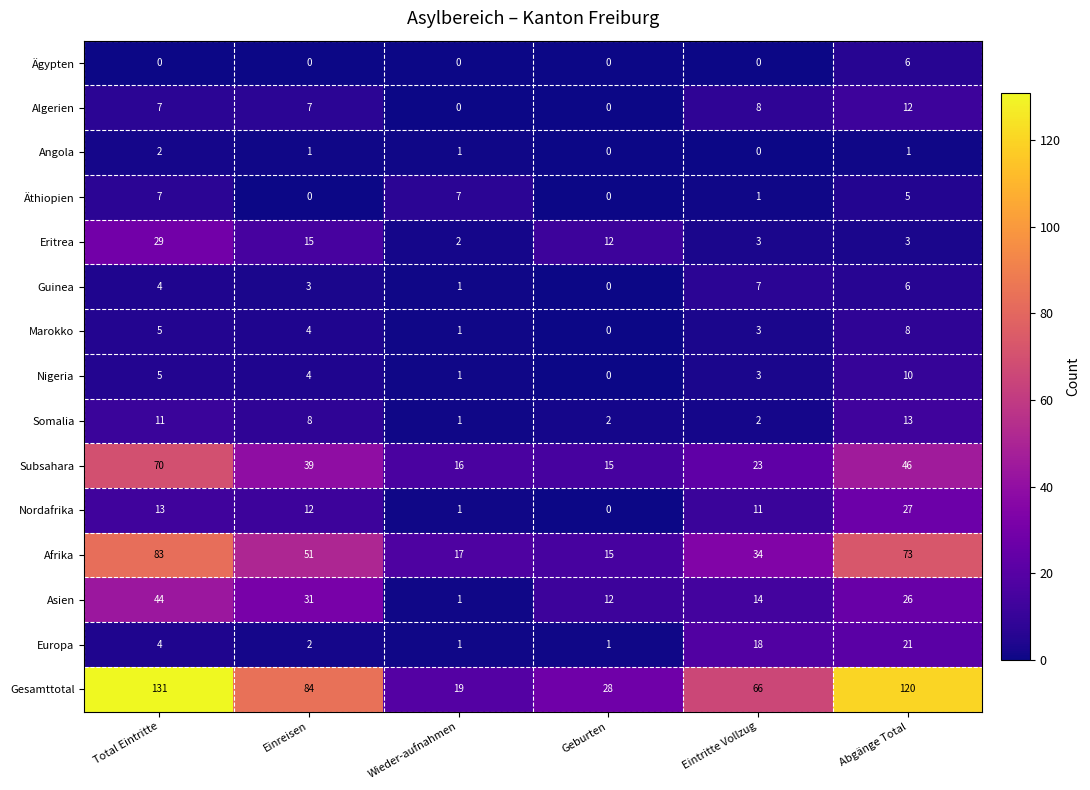

Where is Asien nearest to the value 22?

Abgänge Total